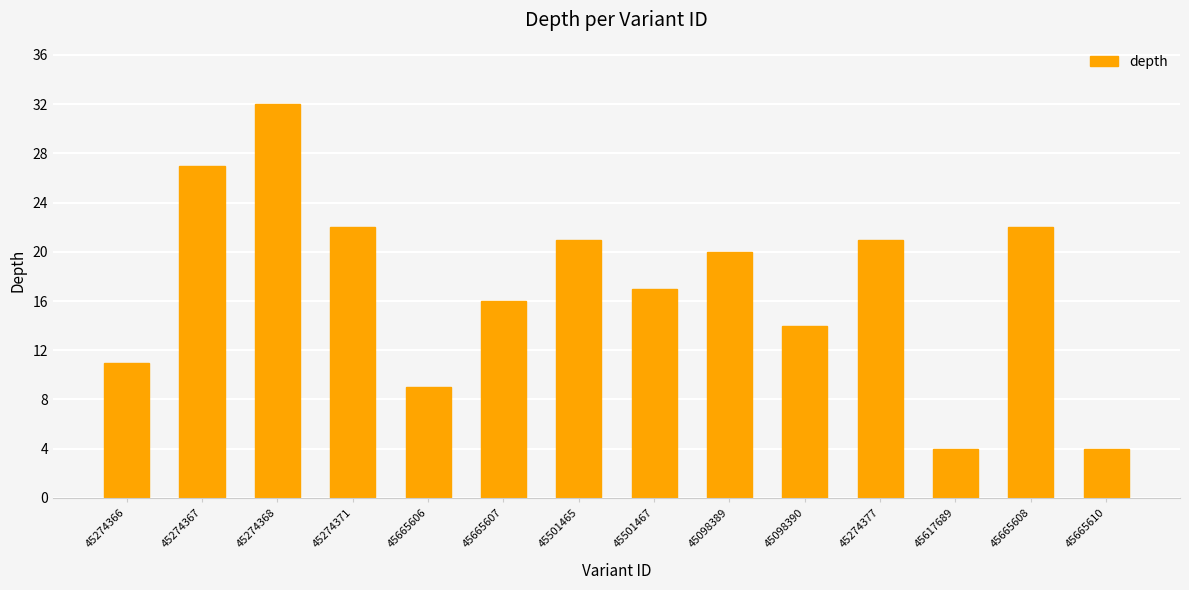

What is the average value?

17